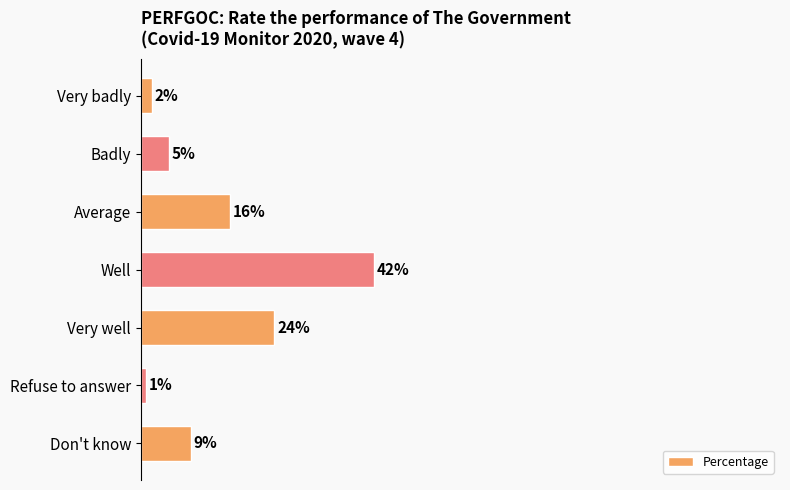

Which category has the highest value across all series?

Well